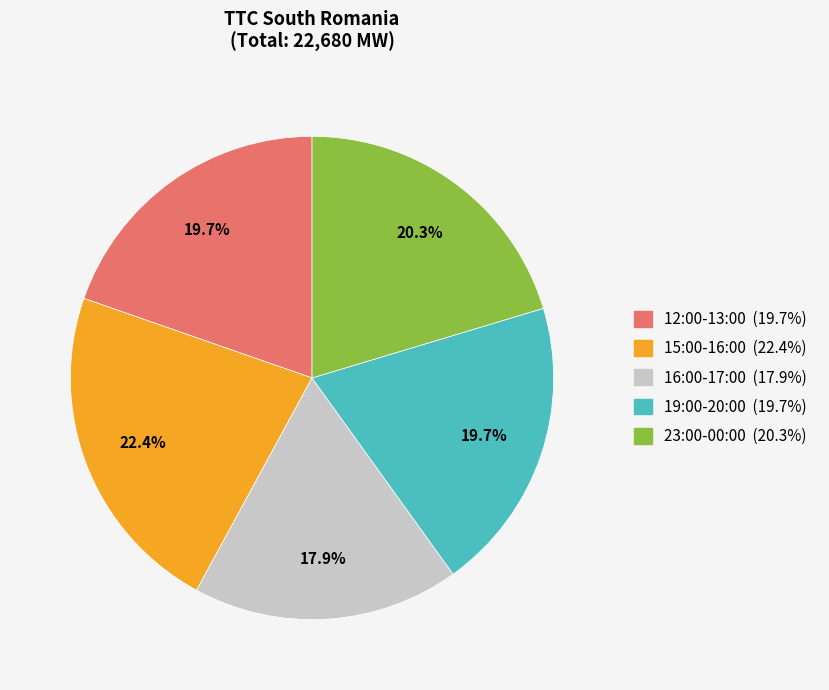

Is there any slice that represents more than half of the pie?

No